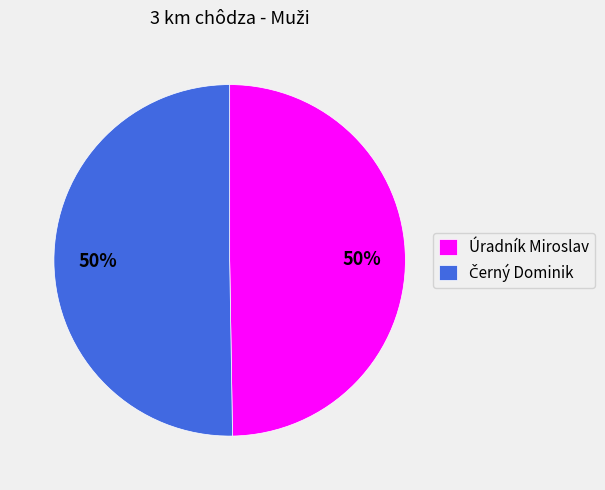

To the nearest percent, what is the average slice percentage?

50%